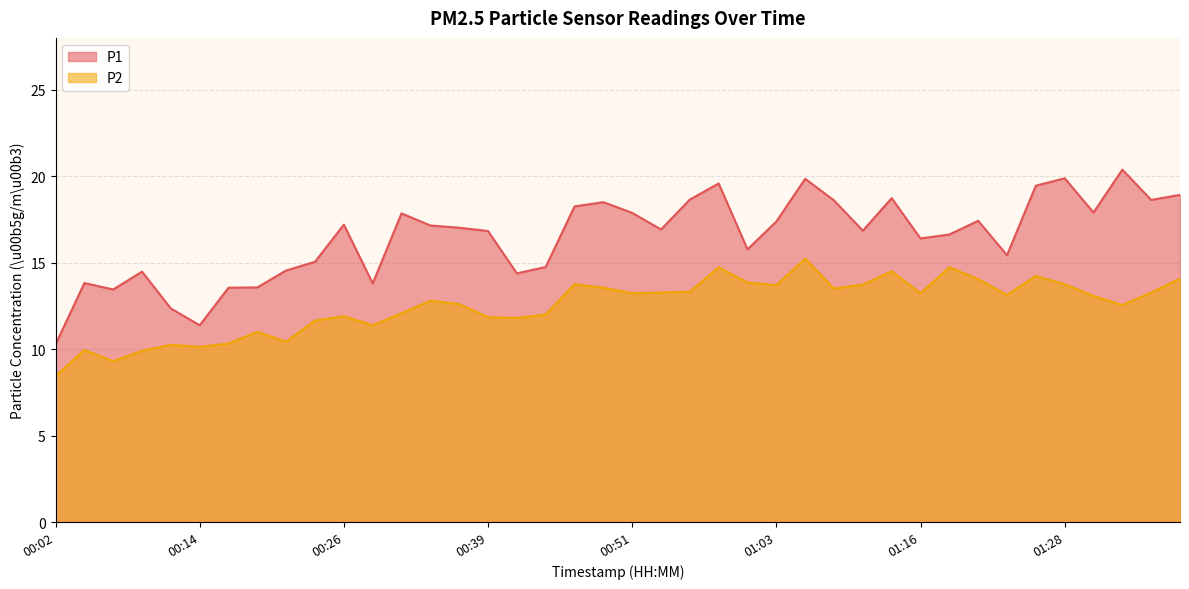

What is the total value across all series at 01:20?

31.5